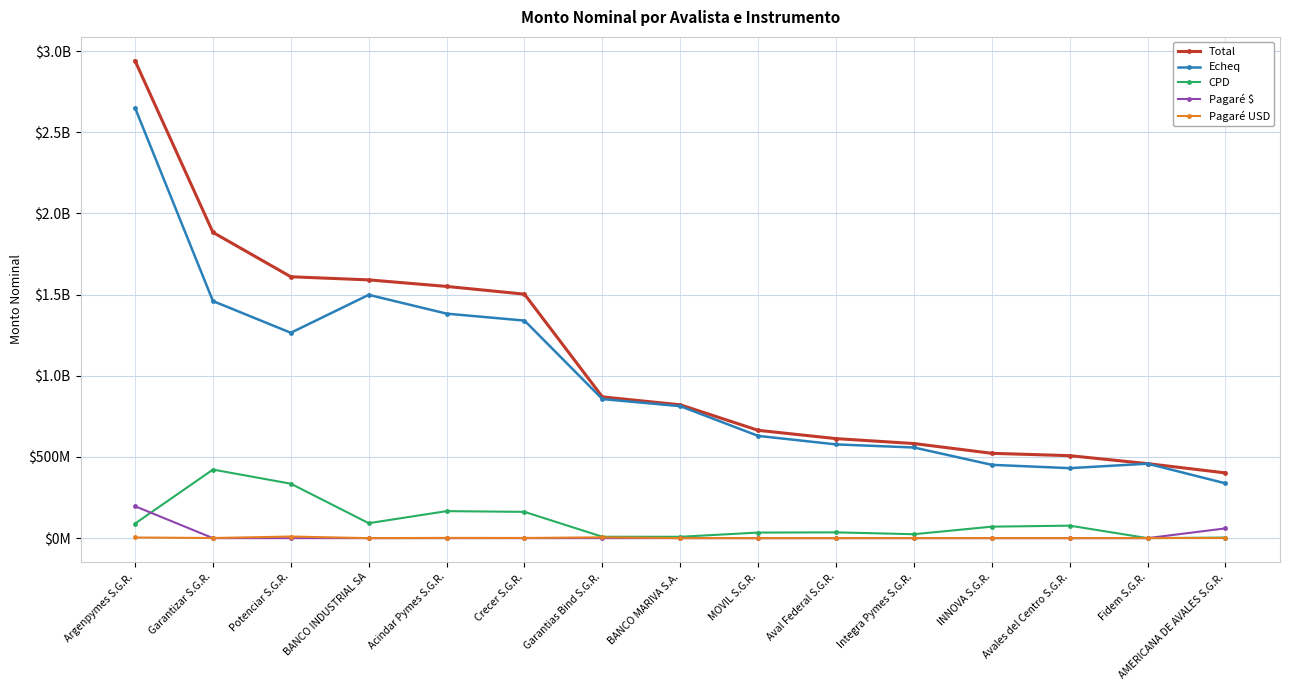

What are all the series names shown in the legend?

Total, Echeq, CPD, Pagaré $, Pagaré USD